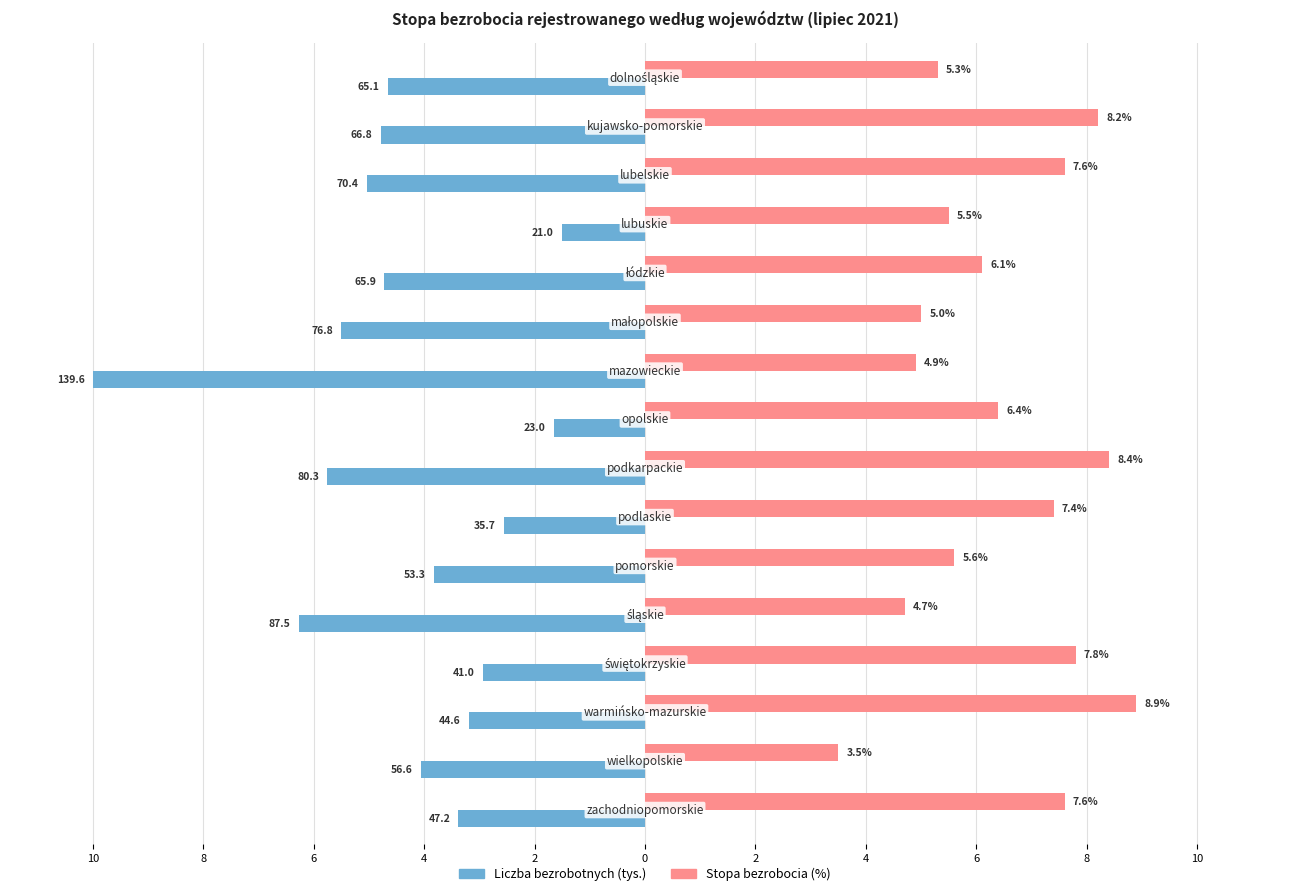

What are all the series names shown in the legend?

Liczba bezrobotnych (tys.), Stopa bezrobocia (%)